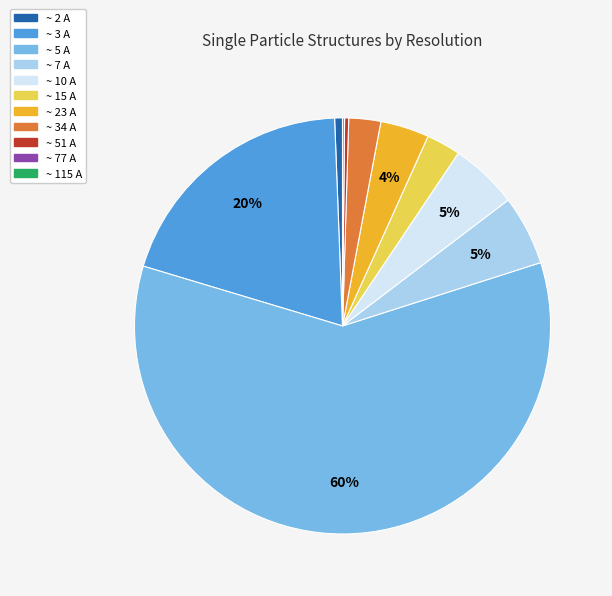

Is there a majority slice in this chart?

Yes